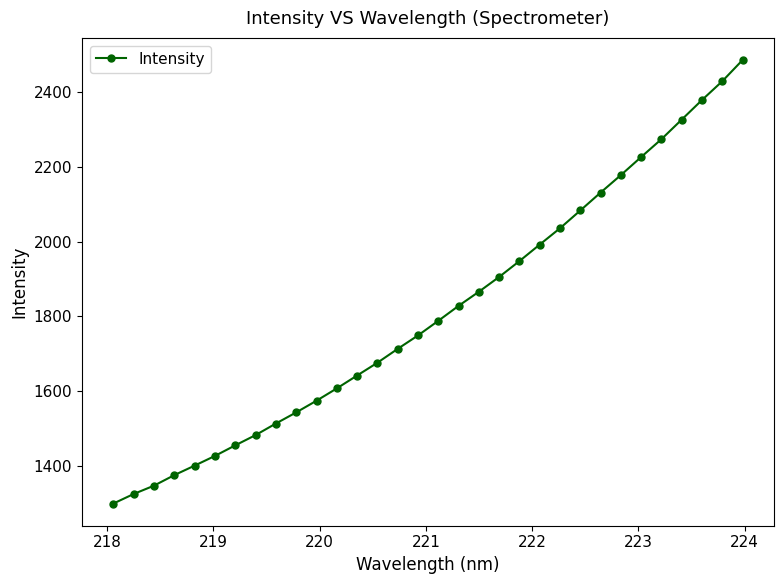

What is the value of the 2nd point from the left?

1324.5